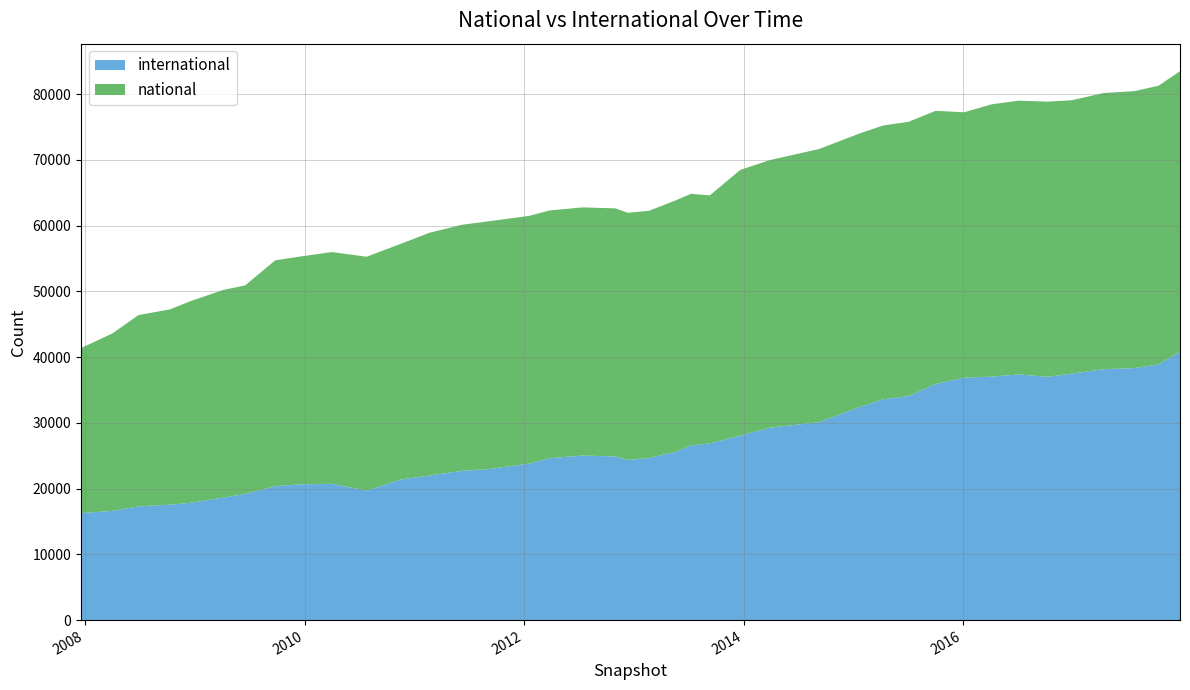

Reading left to right, extract all data points from this chart.

international: 16280	16610	17296	17563	17835	18644	19199	20376	20642	20735	19685	21380	21999	22708	22968	23803	24626	25031	24889	24355	24667	25615	26572	26868	28069	29256	30107	32376	33583	34076	35914	36878	37033	37371	37001	37493	38164	38336	38888	40854
national: 25096	26979	29097	29696	30674	31582	31704	34342	34647	35243	35581	35856	36928	37433	37687	37684	37684	37739	37737	37593	37595	38259	38261	37732	40399	40704	41541	41607	41645	41712	41549	40360	41422	41637	41857	41575	42002	42123	42395	42646